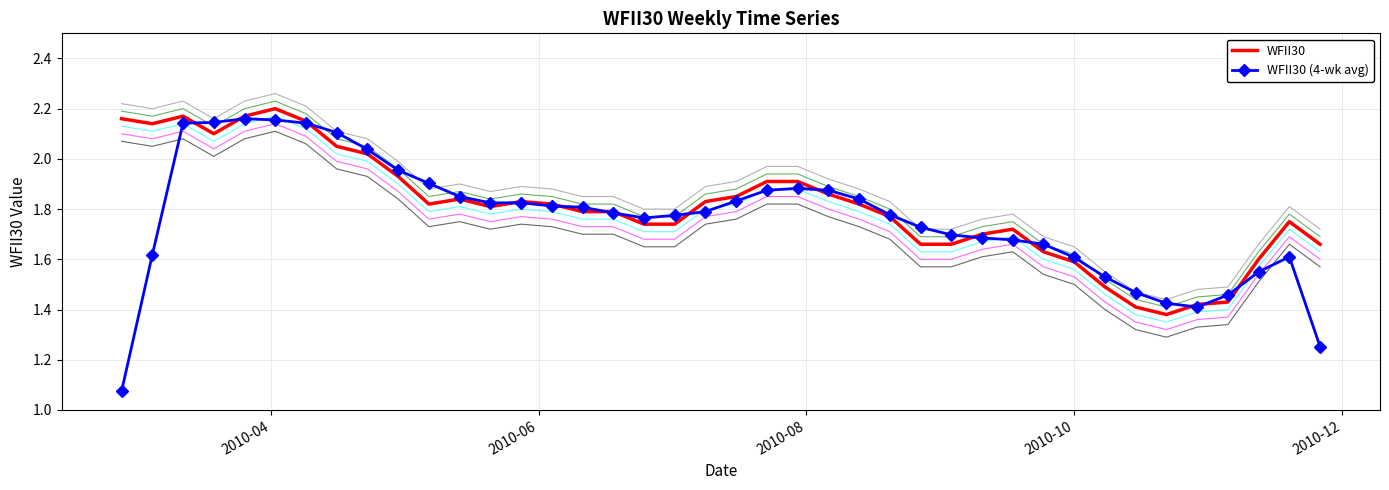

What are all the series names shown in the legend?

WFII30, WFII30 (4-wk avg)